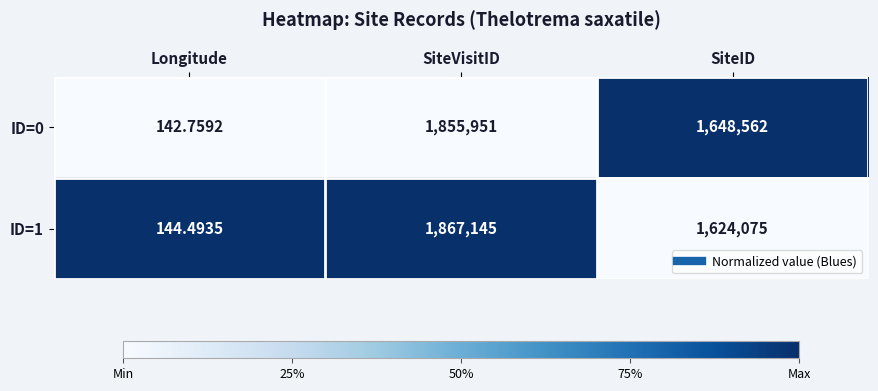

Which series has the widest spread of values?

ID=1